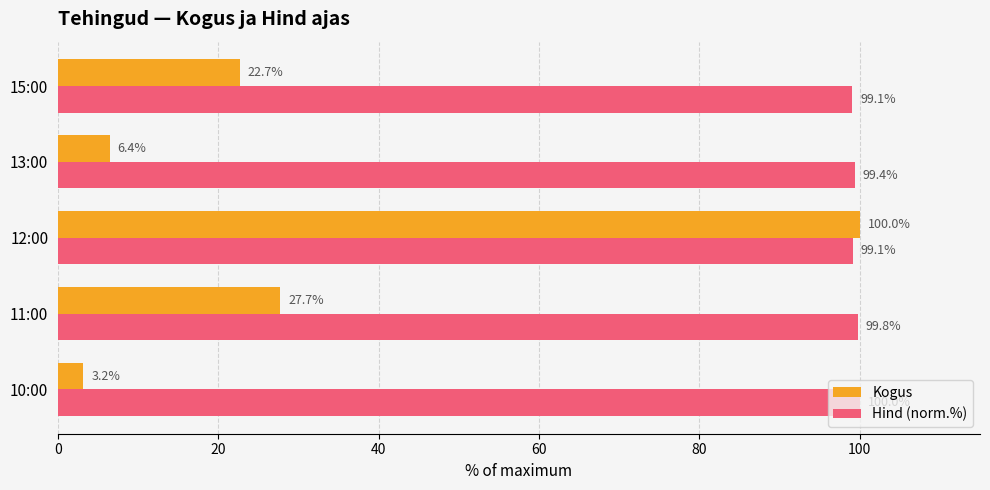

At how many categories does at least one series exceed 15?

5